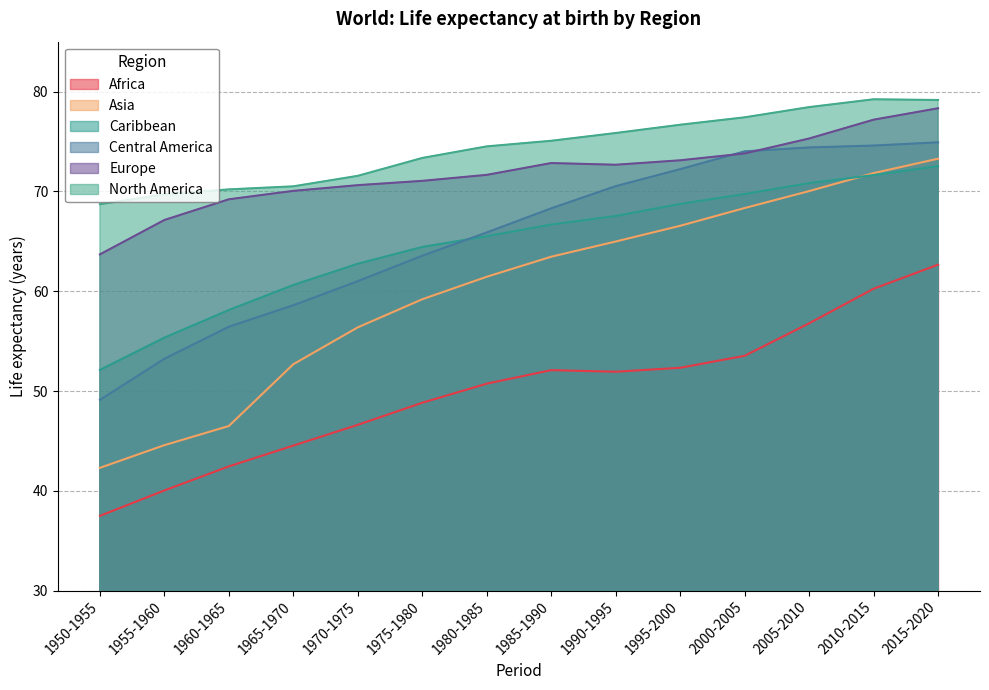

The North America series shows 77.4 at 2000-2005. True or false?

True